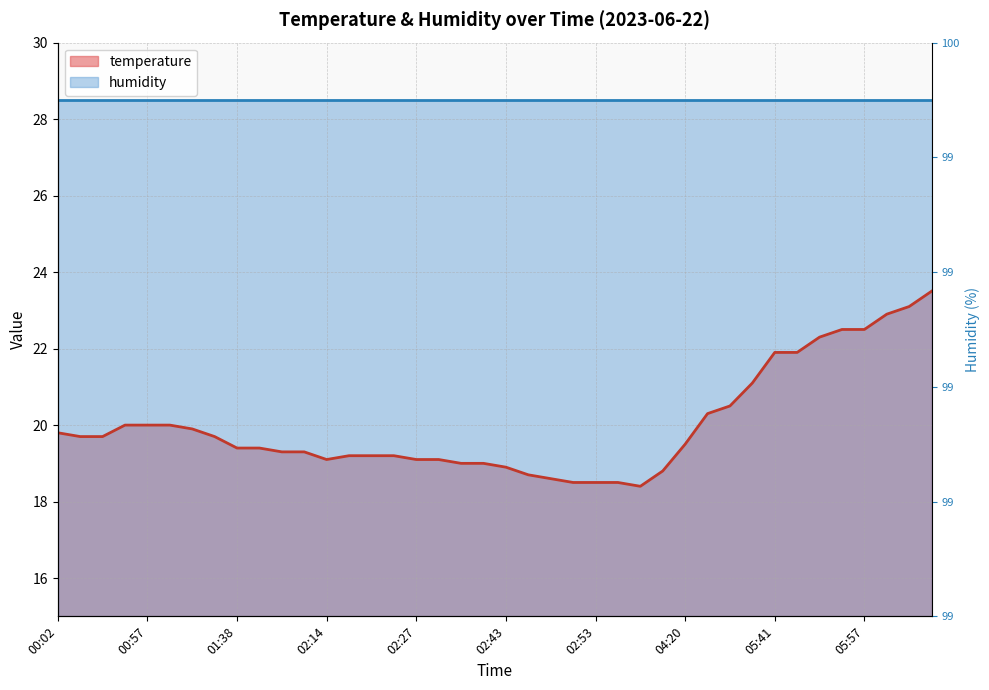

Where is the data nearest to the value 20?

00:54